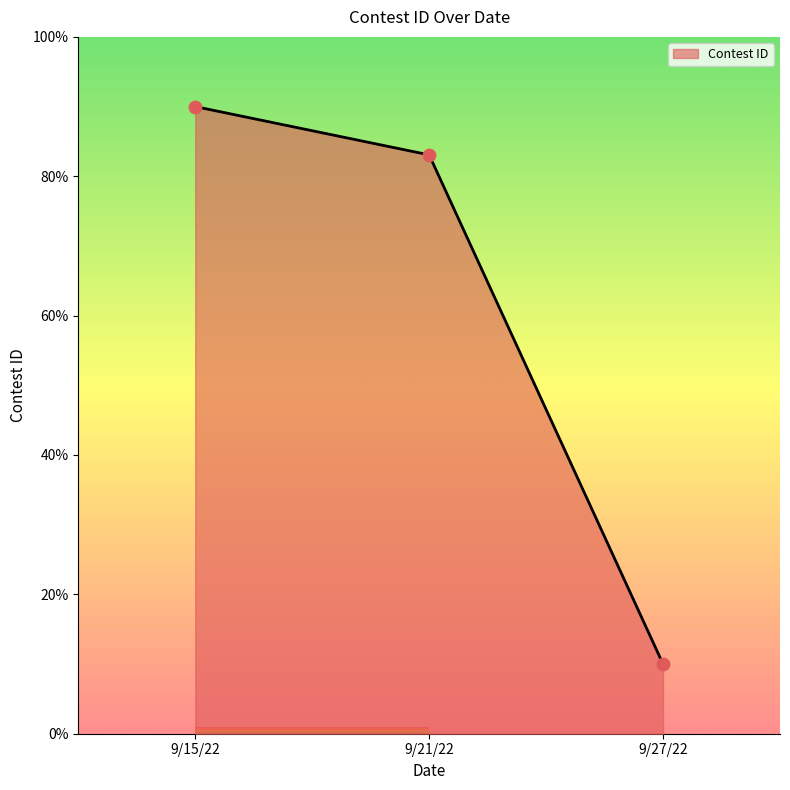

What is the change in value from 9/15/22 to 9/27/22?

-80.0